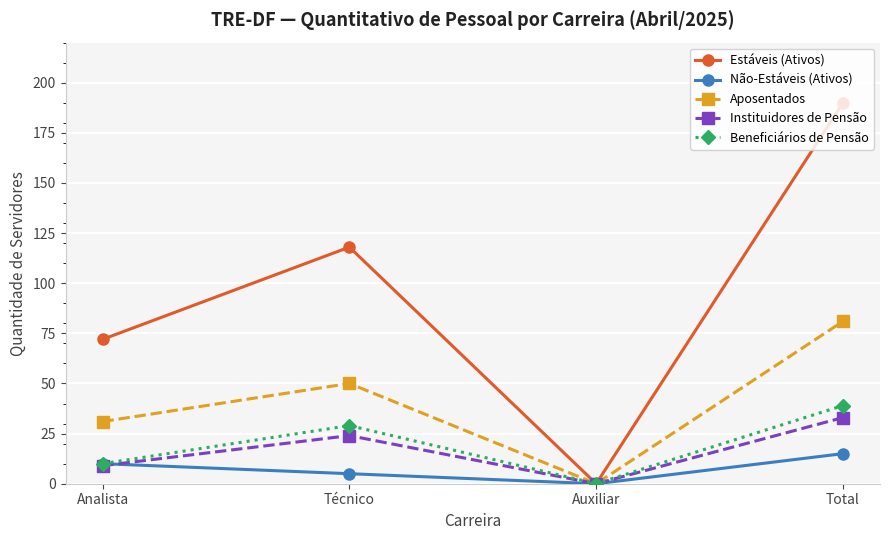

What position from the right is Analista?

4